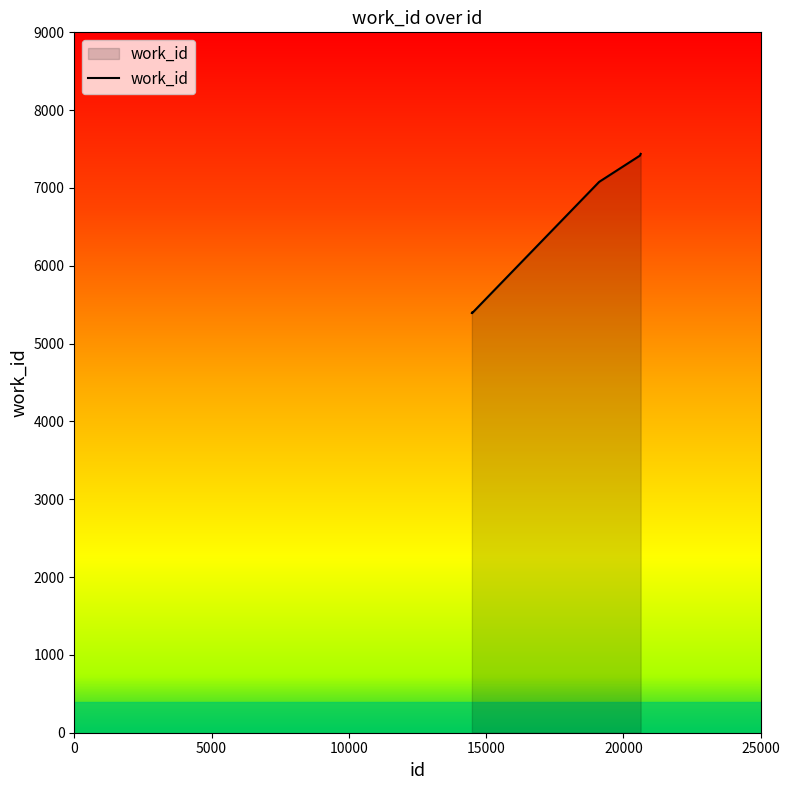

What is the maximum value shown in the chart?

7438